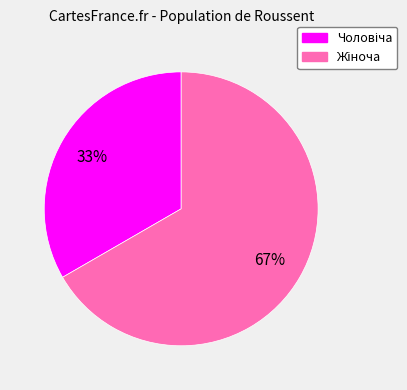

To the nearest percent, what is the average slice percentage?

50%